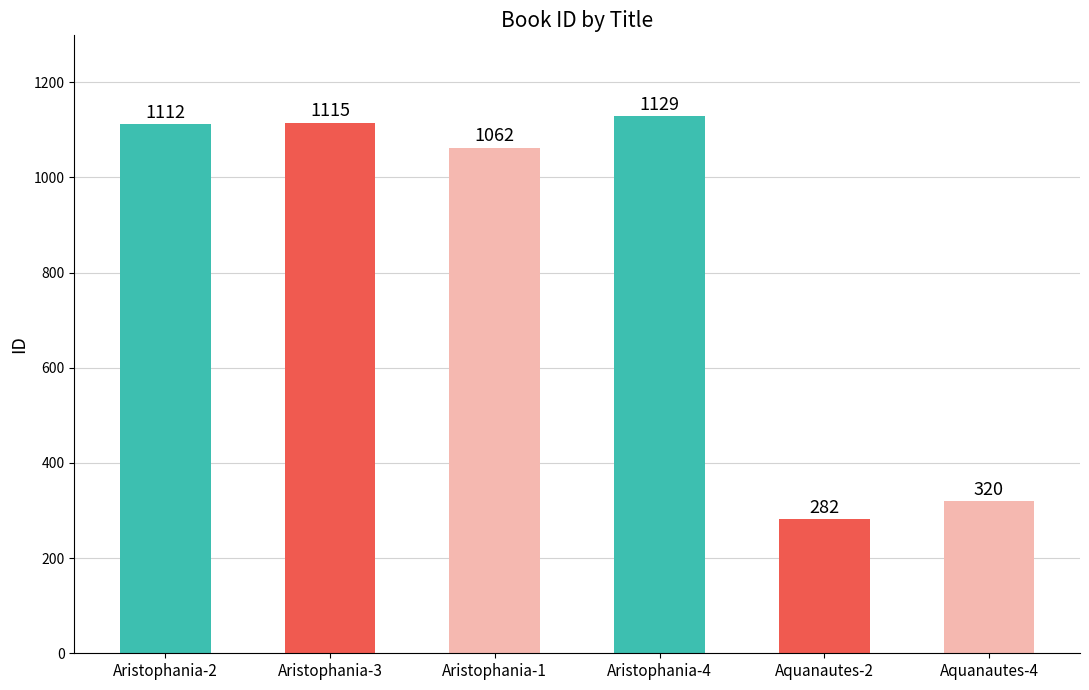

The value at Aristophania-2 is 1587. True or false?

False